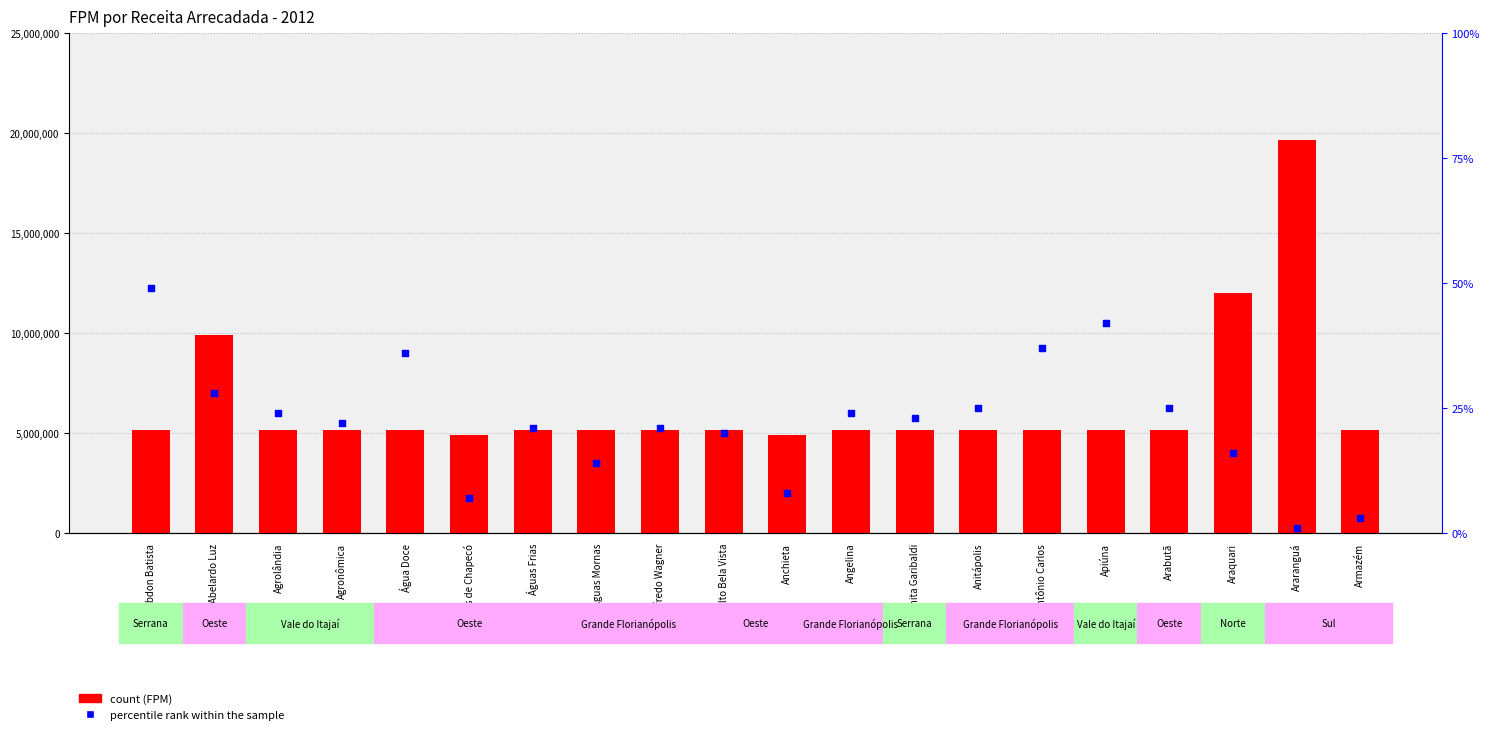

Which series has the widest spread of Y values?

FPM